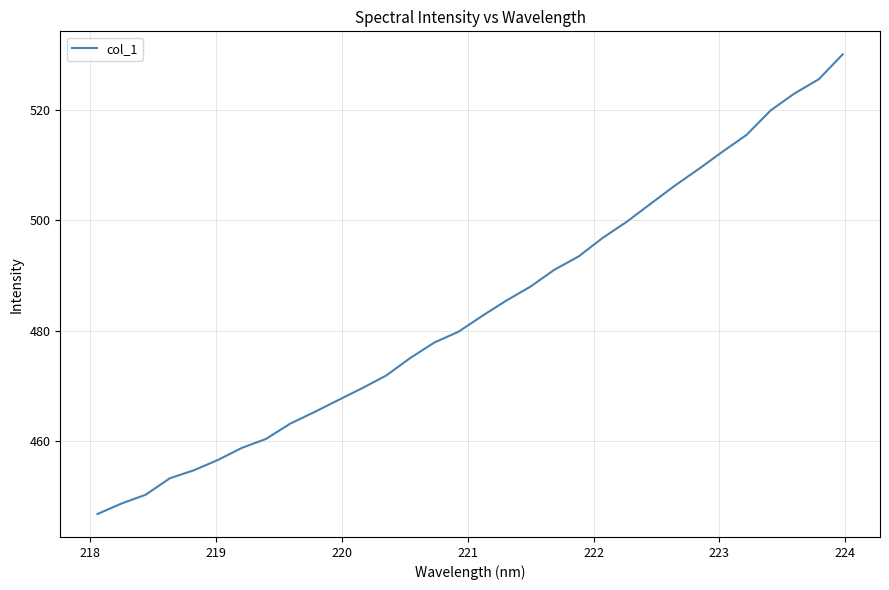

What is the maximum value shown in the chart?

530.0